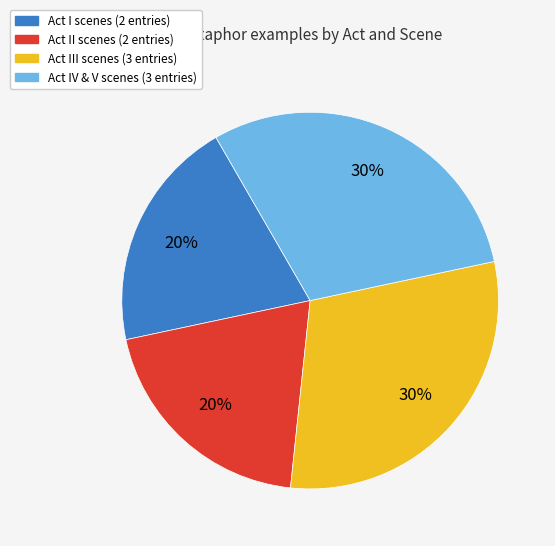

Does any single category account for the majority?

No